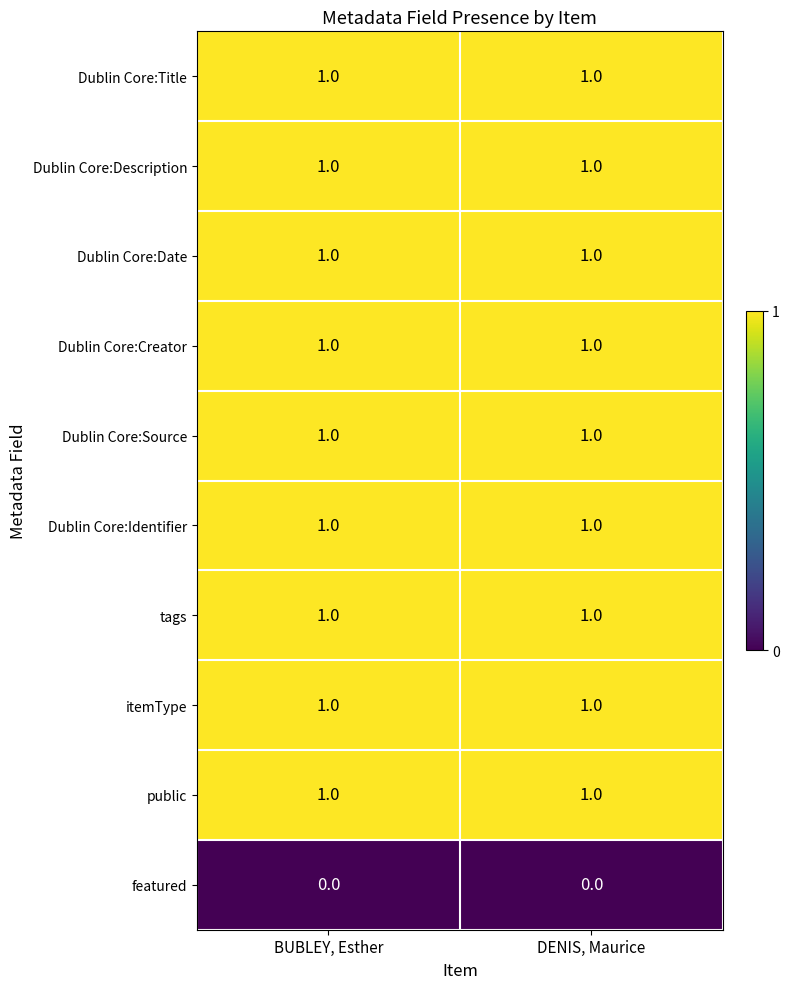

True or false: Dublin Core:Description has a value of 0 at DENIS, Maurice.

False